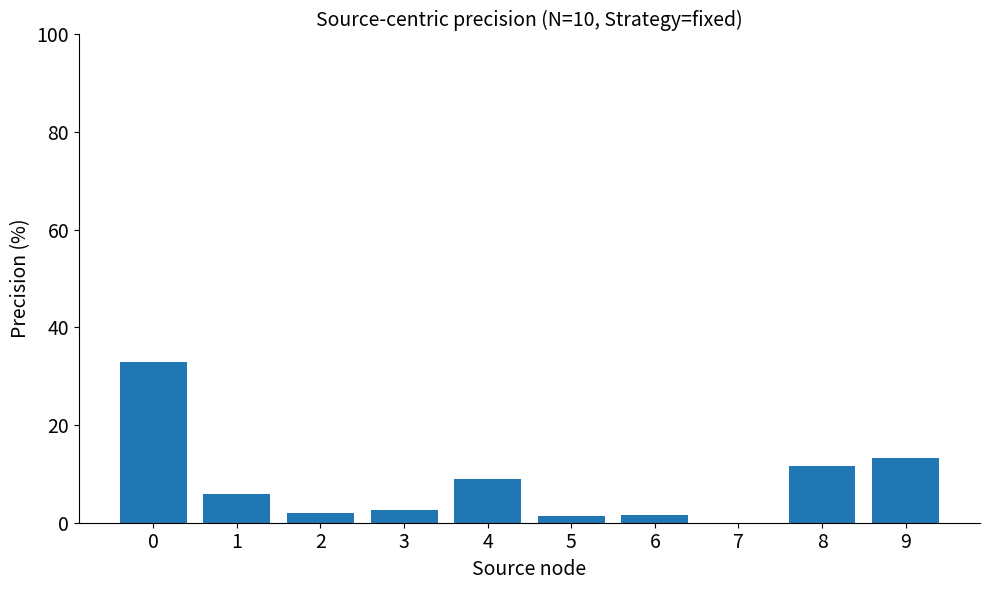

True or false: the data shows 18.5 at 8.

False